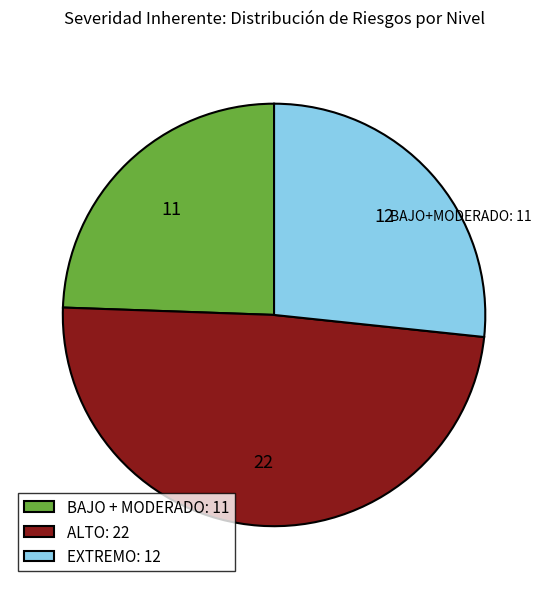

Does any single category account for the majority?

No